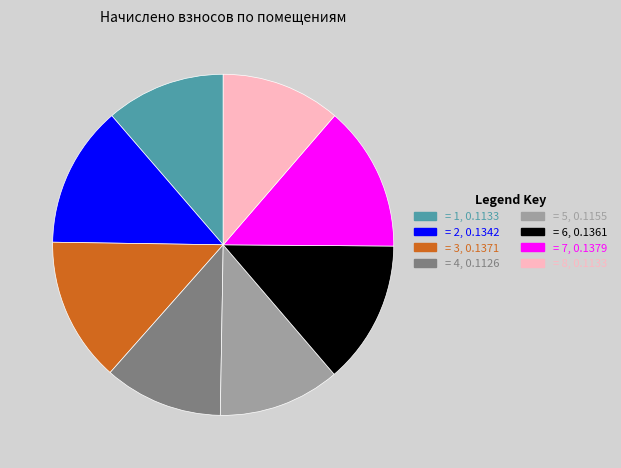

The = 4, 0.1126 slice represents 11% of the pie. True or false?

True